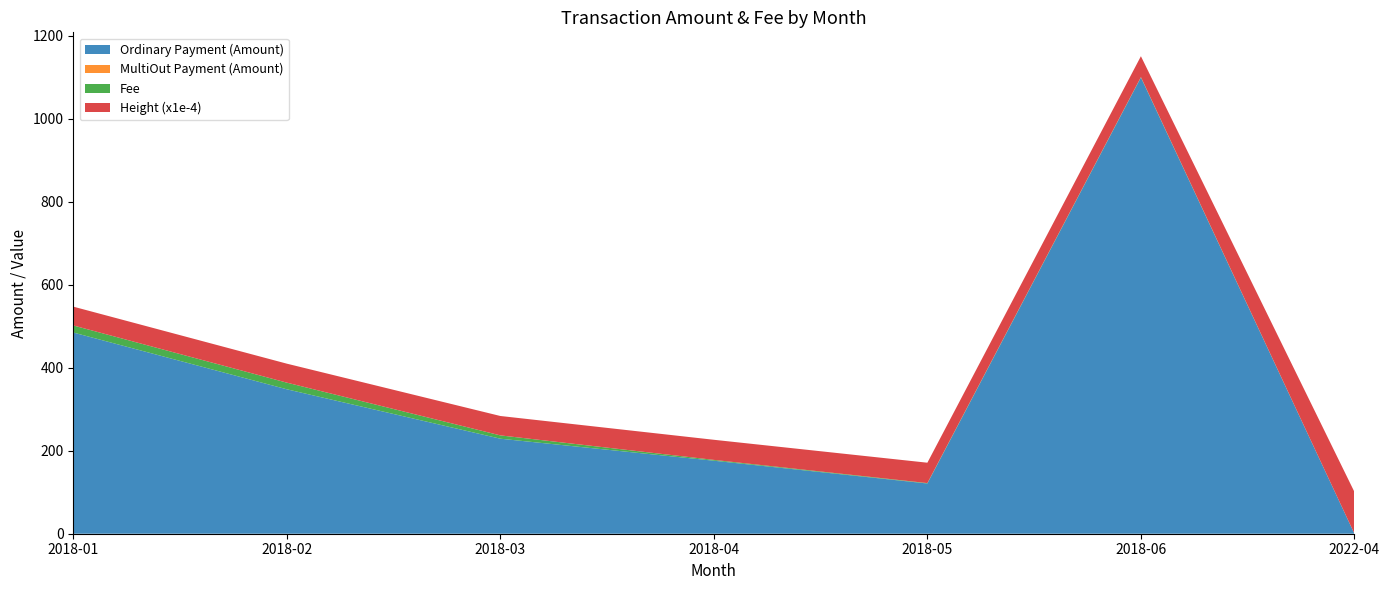

At which label does Ordinary Payment (Amount) reach its peak?

2018-06